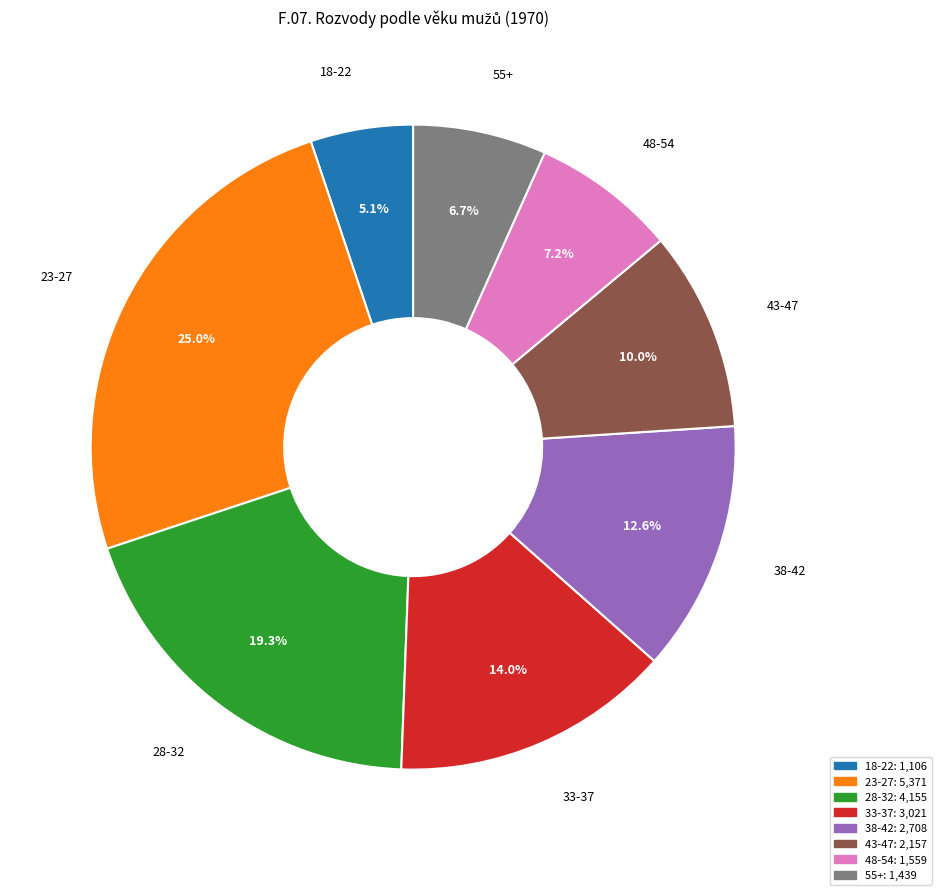

Is there any slice that represents more than half of the pie?

No